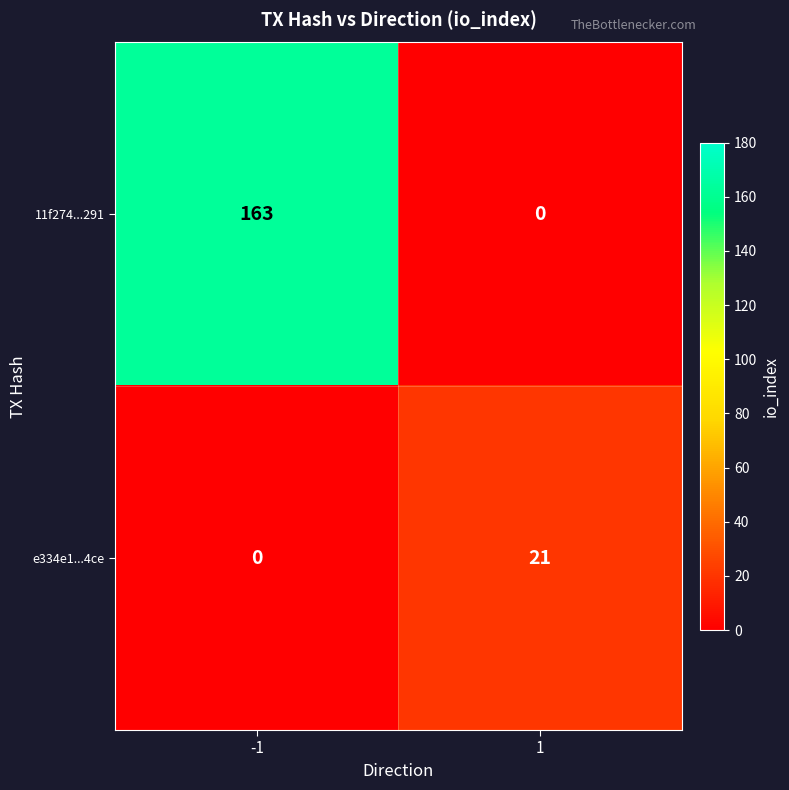

Which series has the largest range (max minus min)?

11f274...291